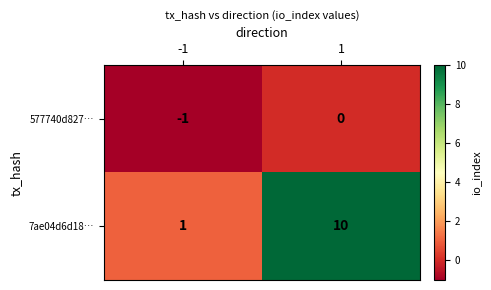

Reading left to right, what are all the values shown in this chart?

577740d827…: -1=-1	1=0
7ae04d6d18…: -1=1	1=10